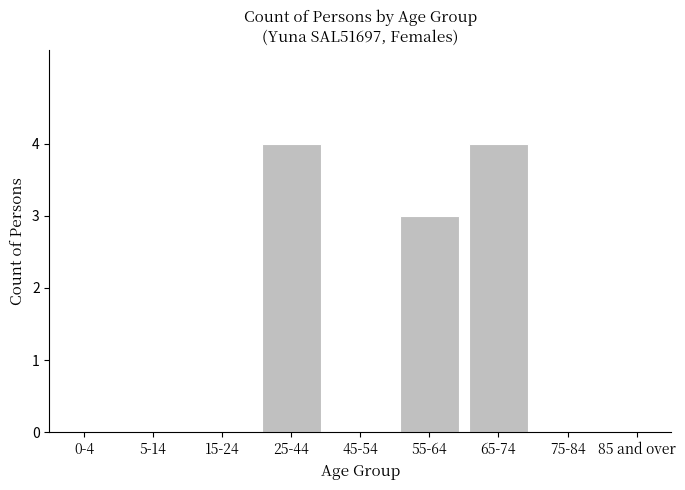

Reading right to left, list all the values displayed in this chart.

85 and over=0	75-84=0	65-74=4	55-64=3	45-54=0	25-44=4	15-24=0	5-14=0	0-4=0